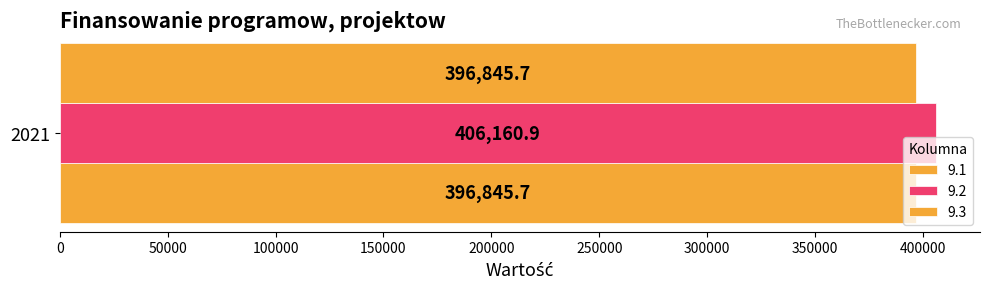

Rank the series by their maximum value, from lowest to highest.

9.1, 9.3, 9.2